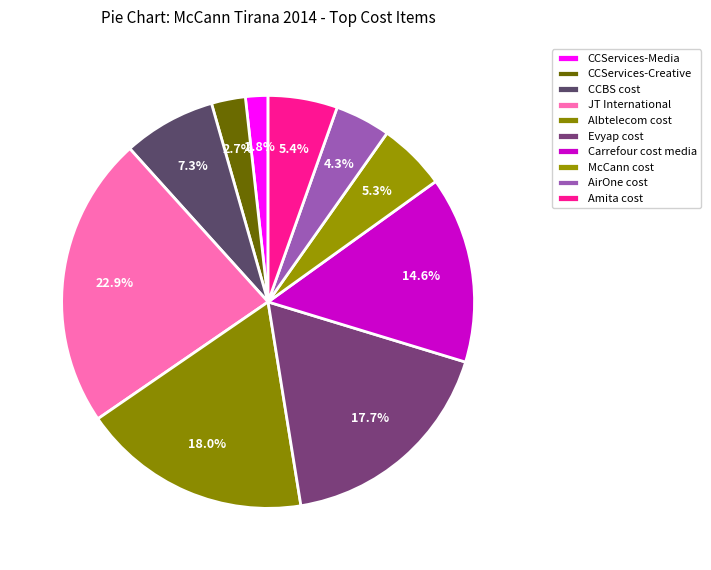

Is it true that CCServices-Media is 15% of the pie?

False